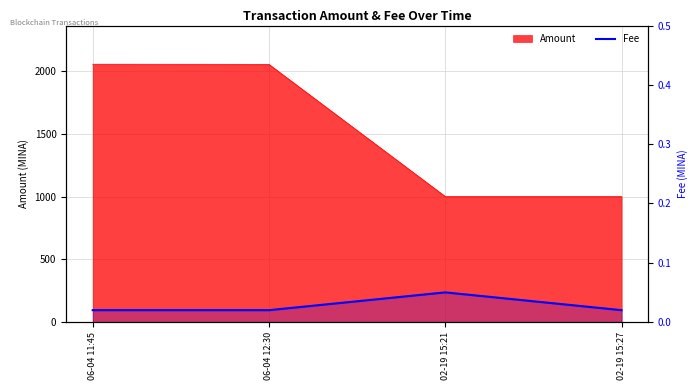

What is the label of the 3rd point from the left?

02-19 15:21